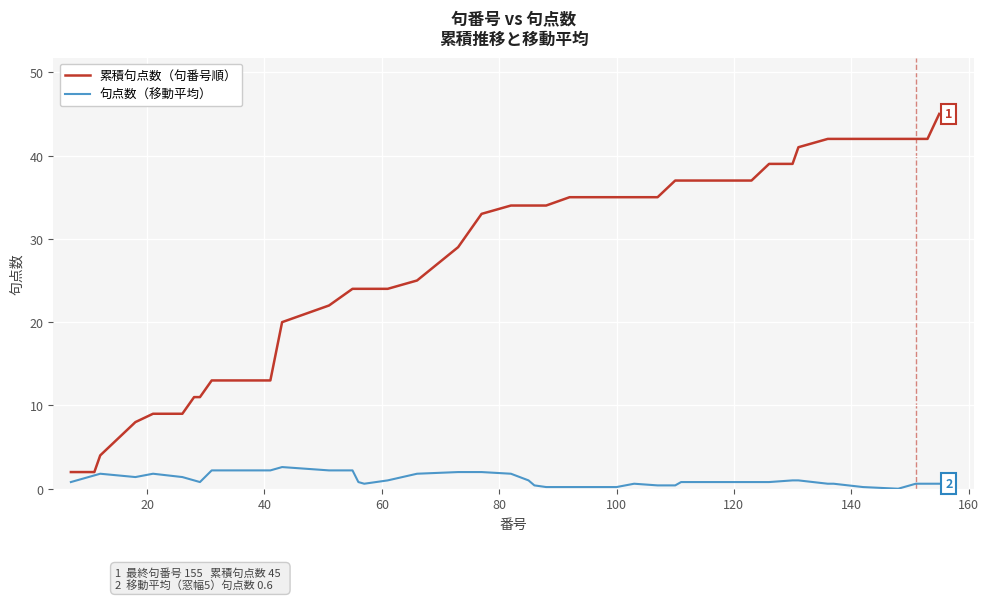

Which series has the largest total across all categories?

累積句点数（句番号順）